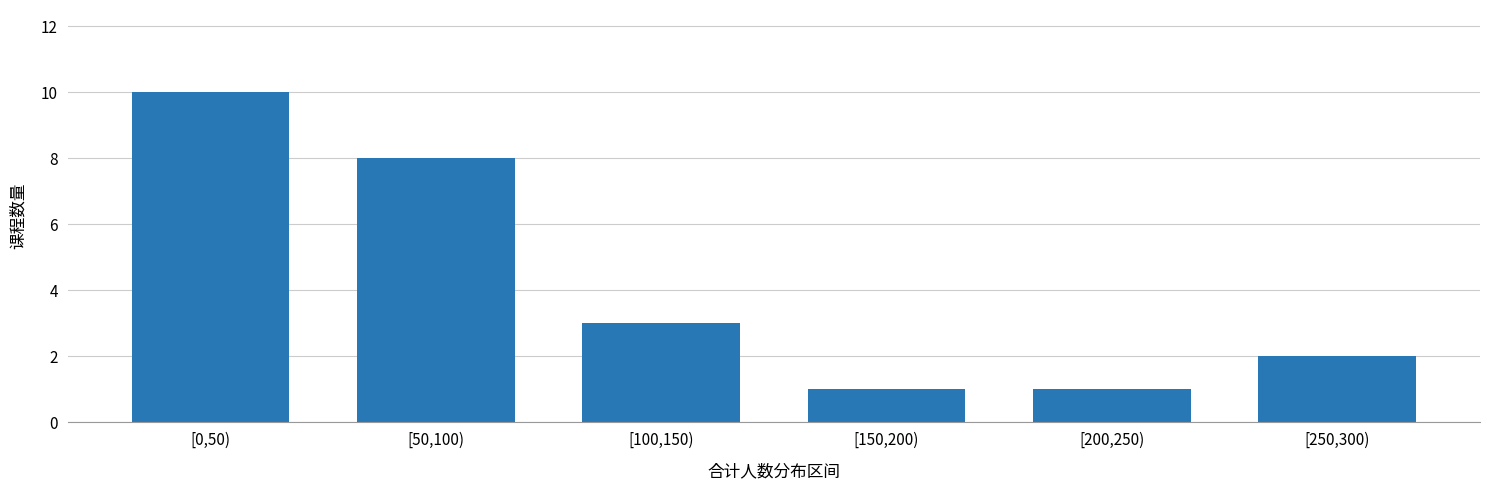

Reading left to right, what are all the values shown in this chart?

10	8	3	1	1	2